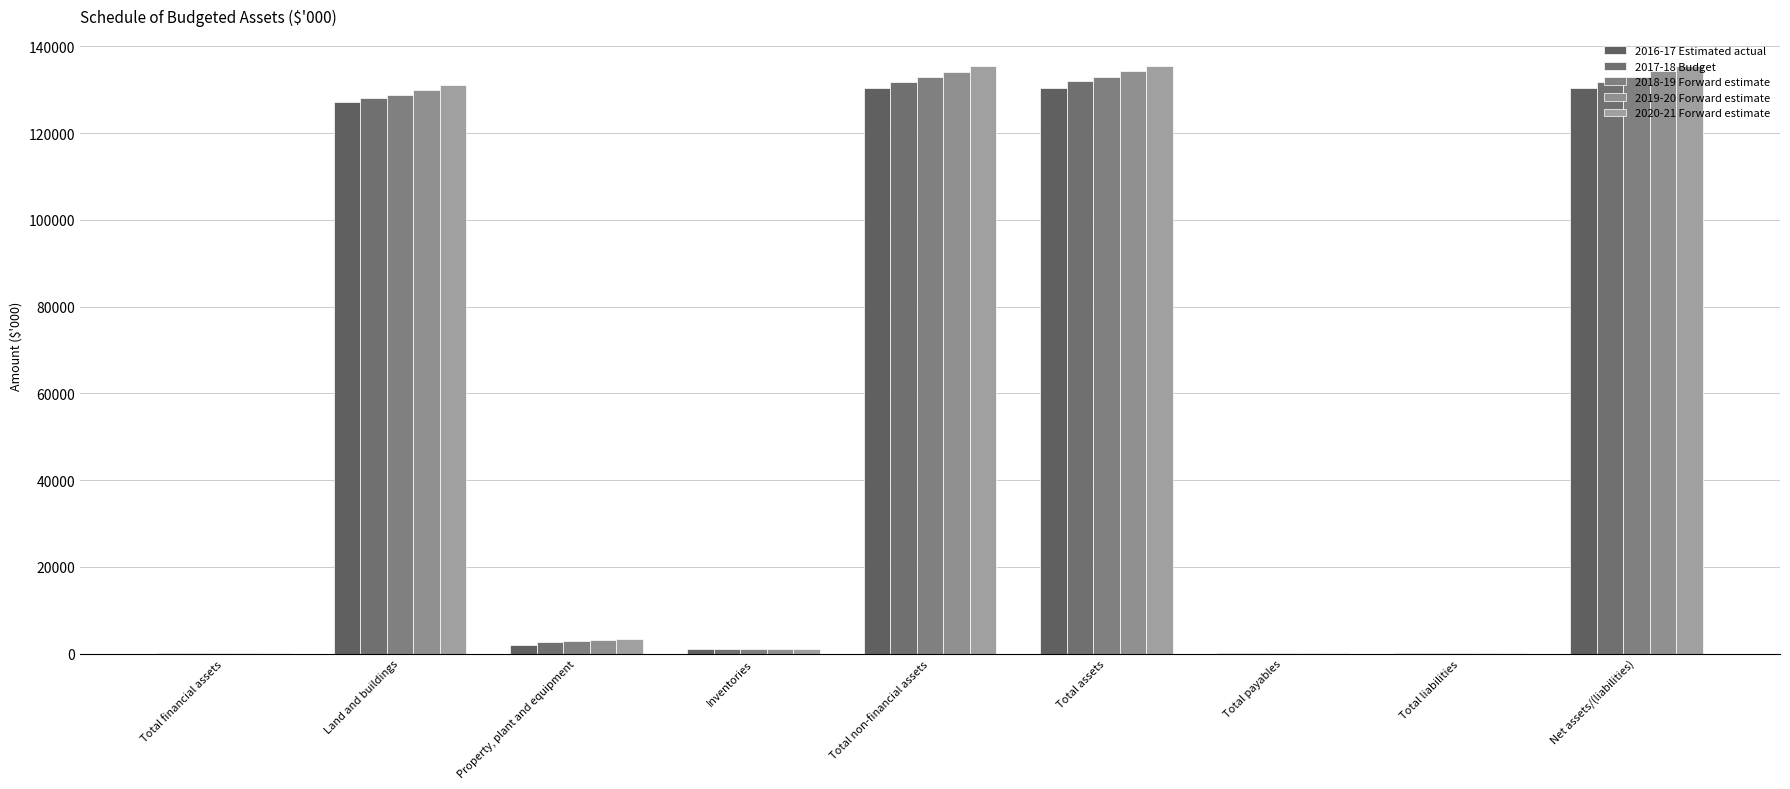

How many groups of bars are there?

9